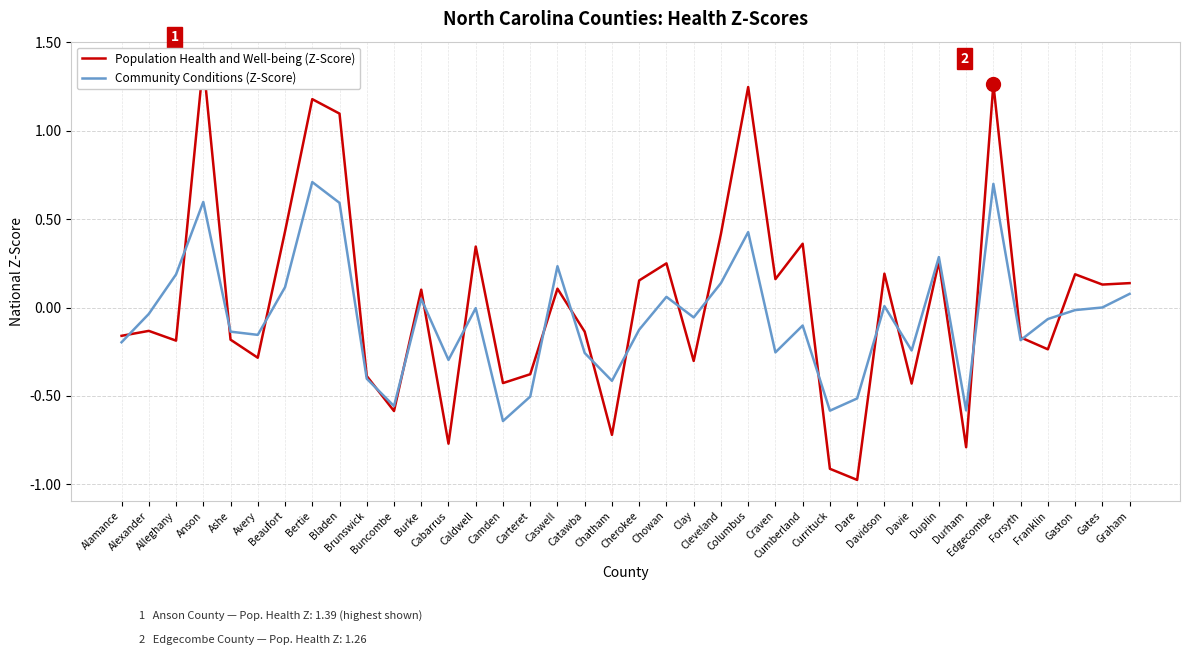

Which category has the highest value across all series?

Anson